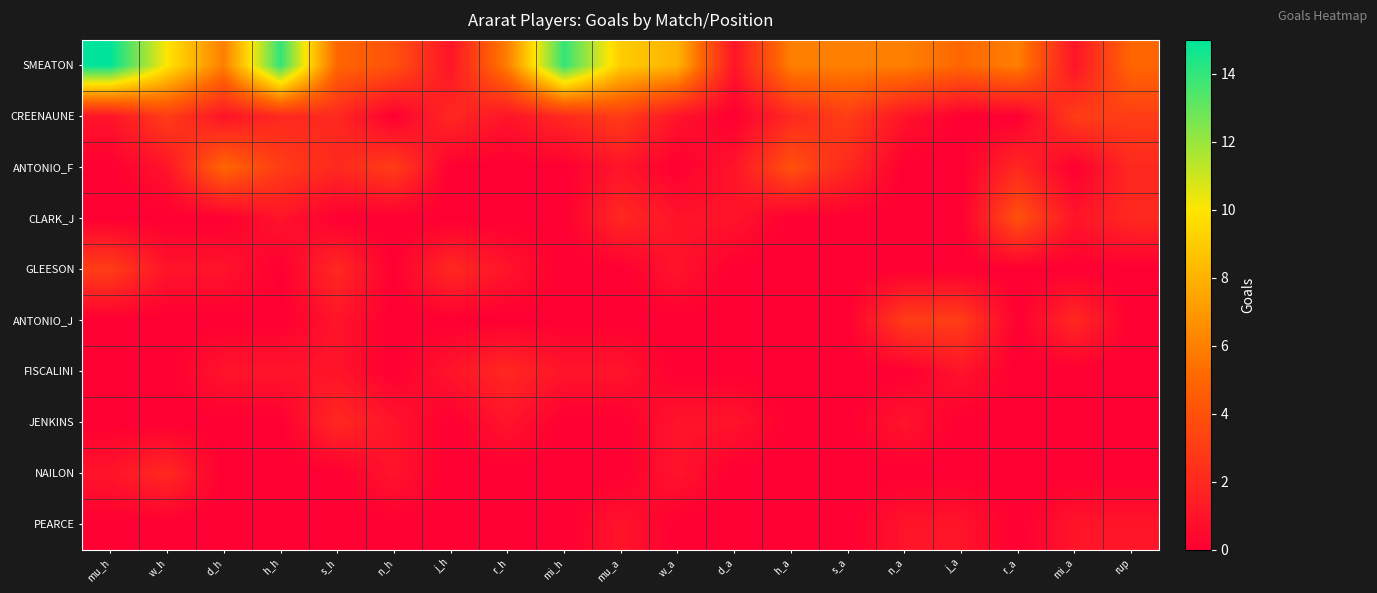

Which series has the largest total across all categories?

SMEATON